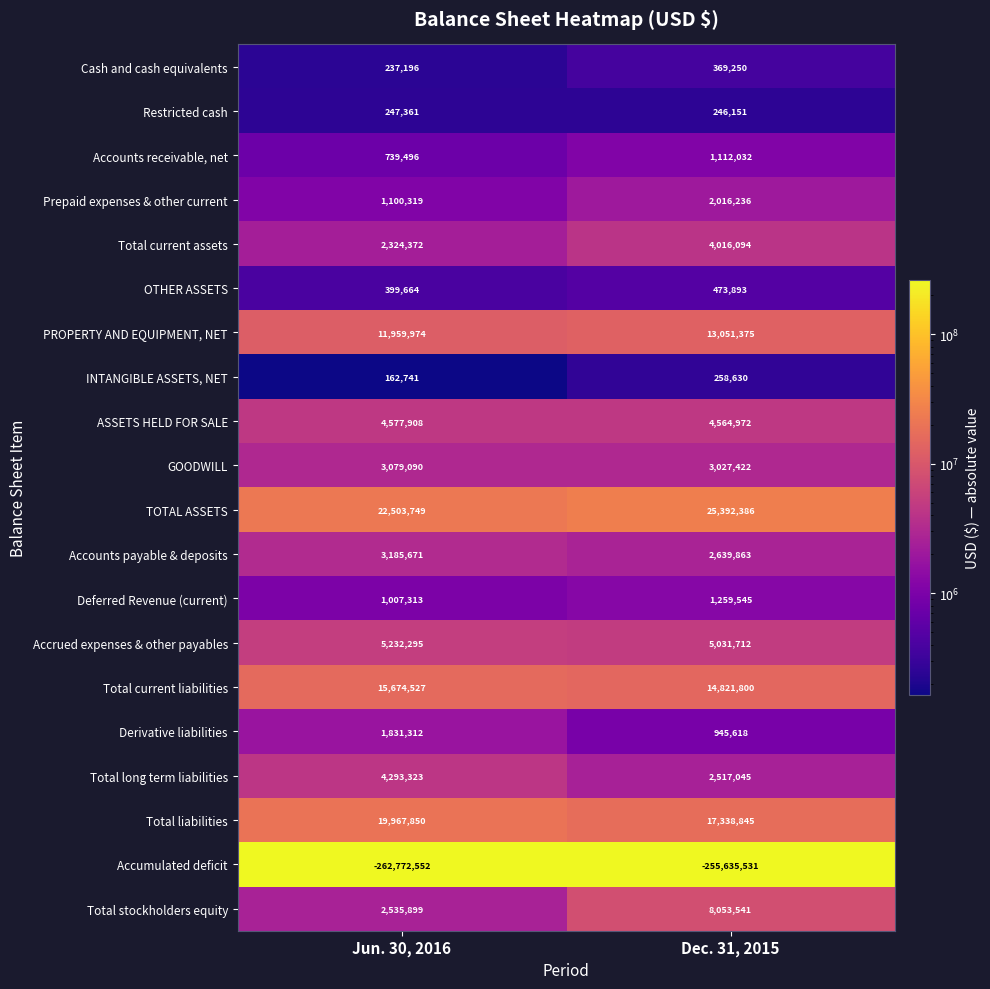

Which category has the highest value across all series?

Dec. 31, 2015